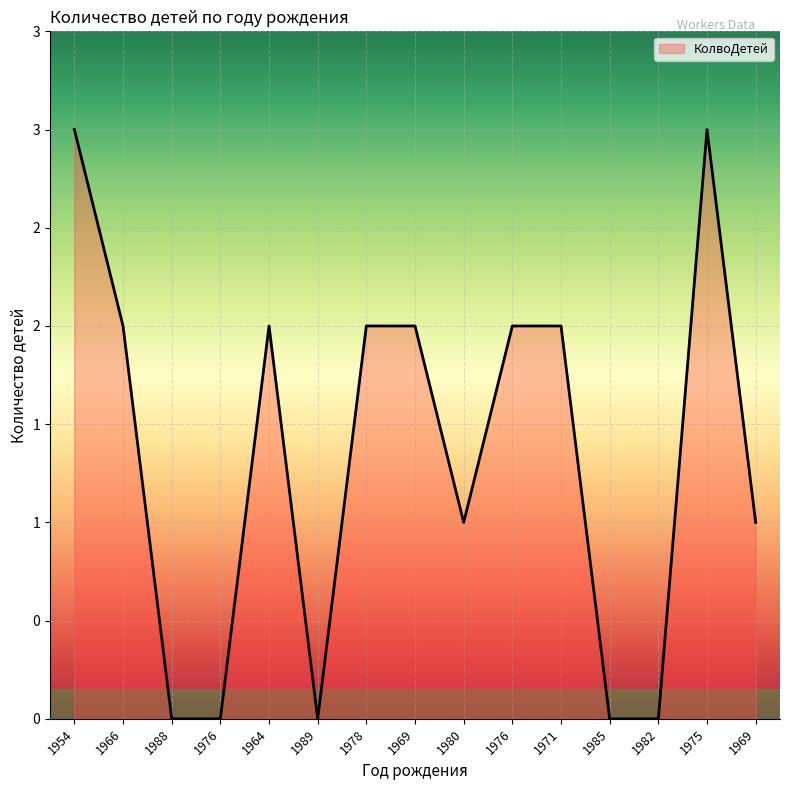

Is this an area chart (filled region under the line)?

Yes